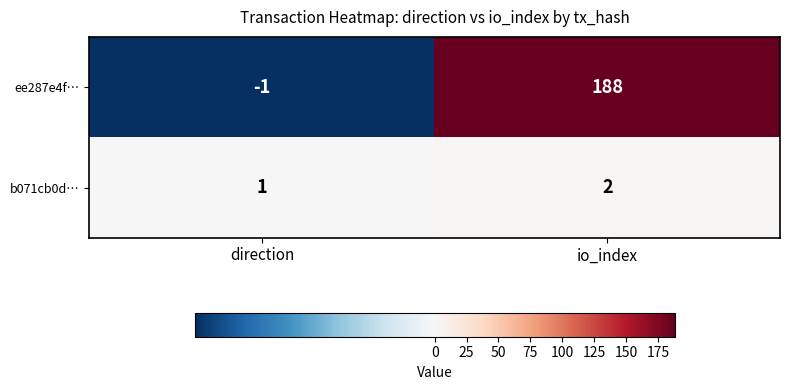

Which series has the largest total across all categories?

ee287e4f…